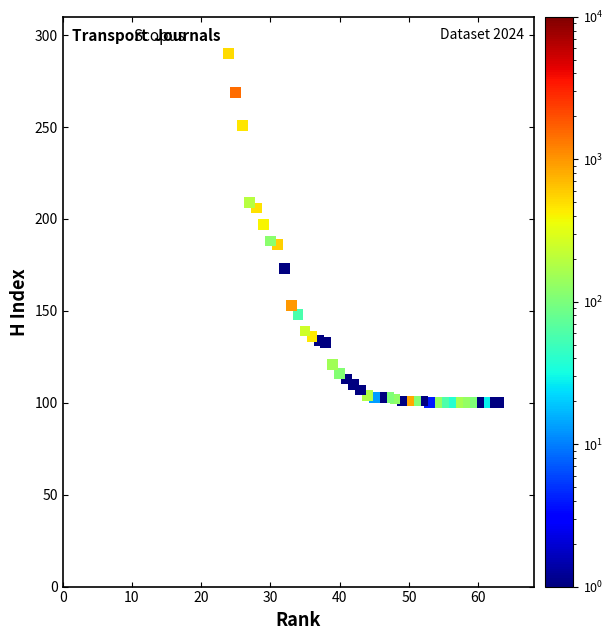

What is the range of Y values (max minus min)?

190